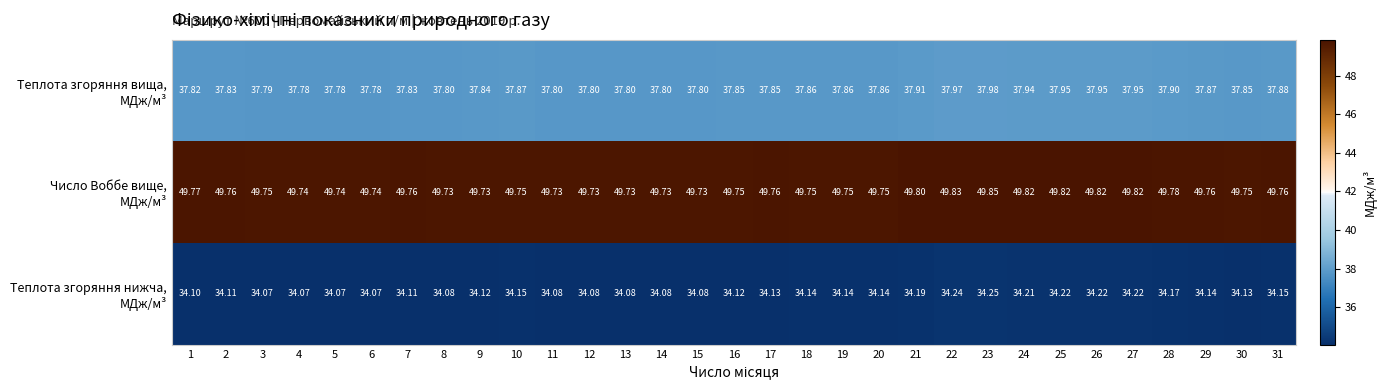

Rank the series by their maximum value, from lowest to highest.

Теплота згоряння нижча, МДж/м³, Теплота згоряння вища, МДж/м³, Число Воббе вище, МДж/м³